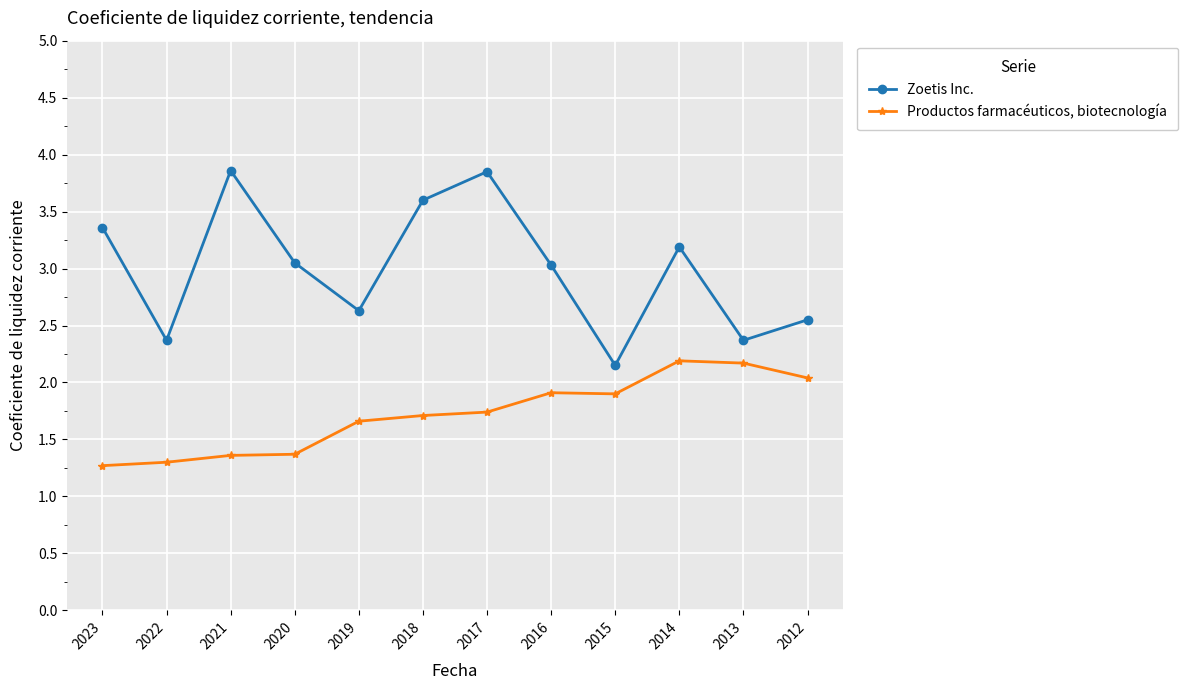

True or false: Productos farmacéuticos, biotecnología and Zoetis Inc. cross at least once.

False